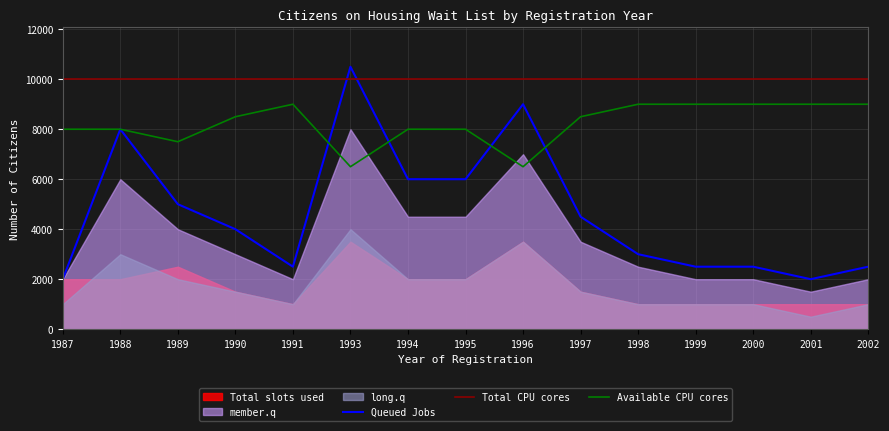

Which series has the largest total across all categories?

Total CPU cores